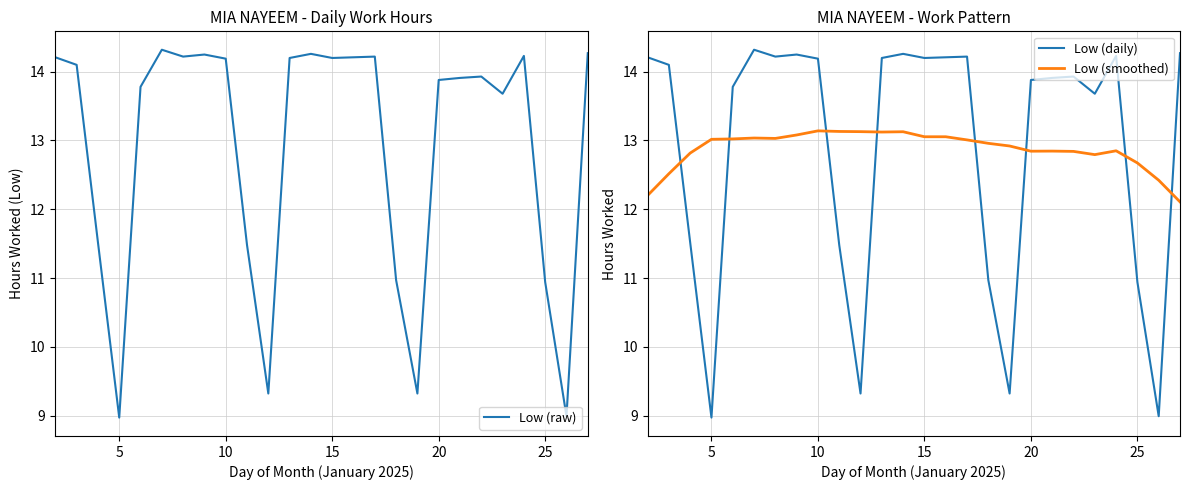

What is the minimum value for Low (raw)?

9.0